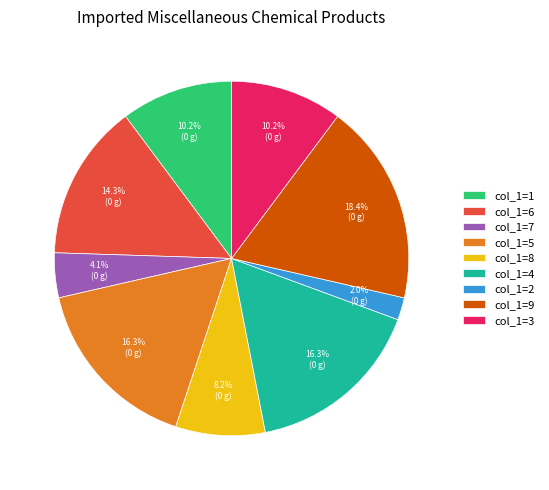

Does any single category account for the majority?

No